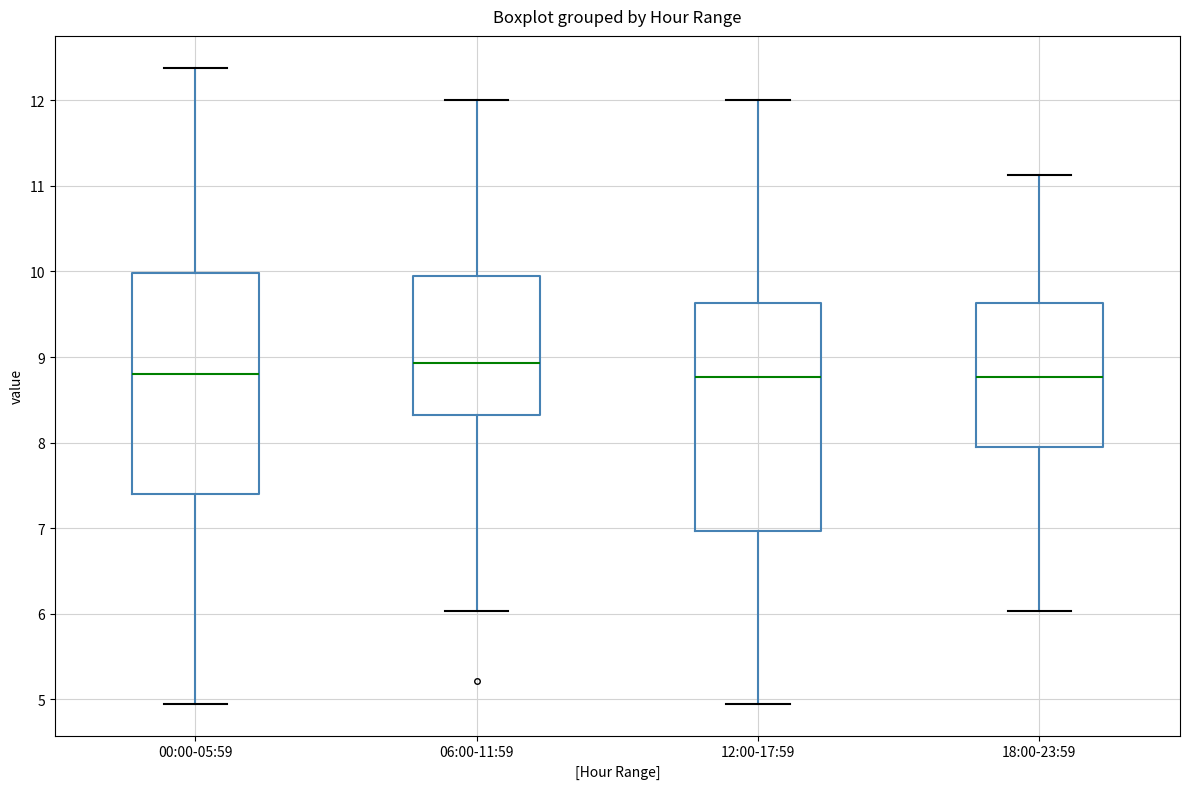

Where does the upper whisker of the box for 00:00-05:59 end on the y-axis? The values are not printed on the chart, so give them approximately, as read against the axis.

12.4